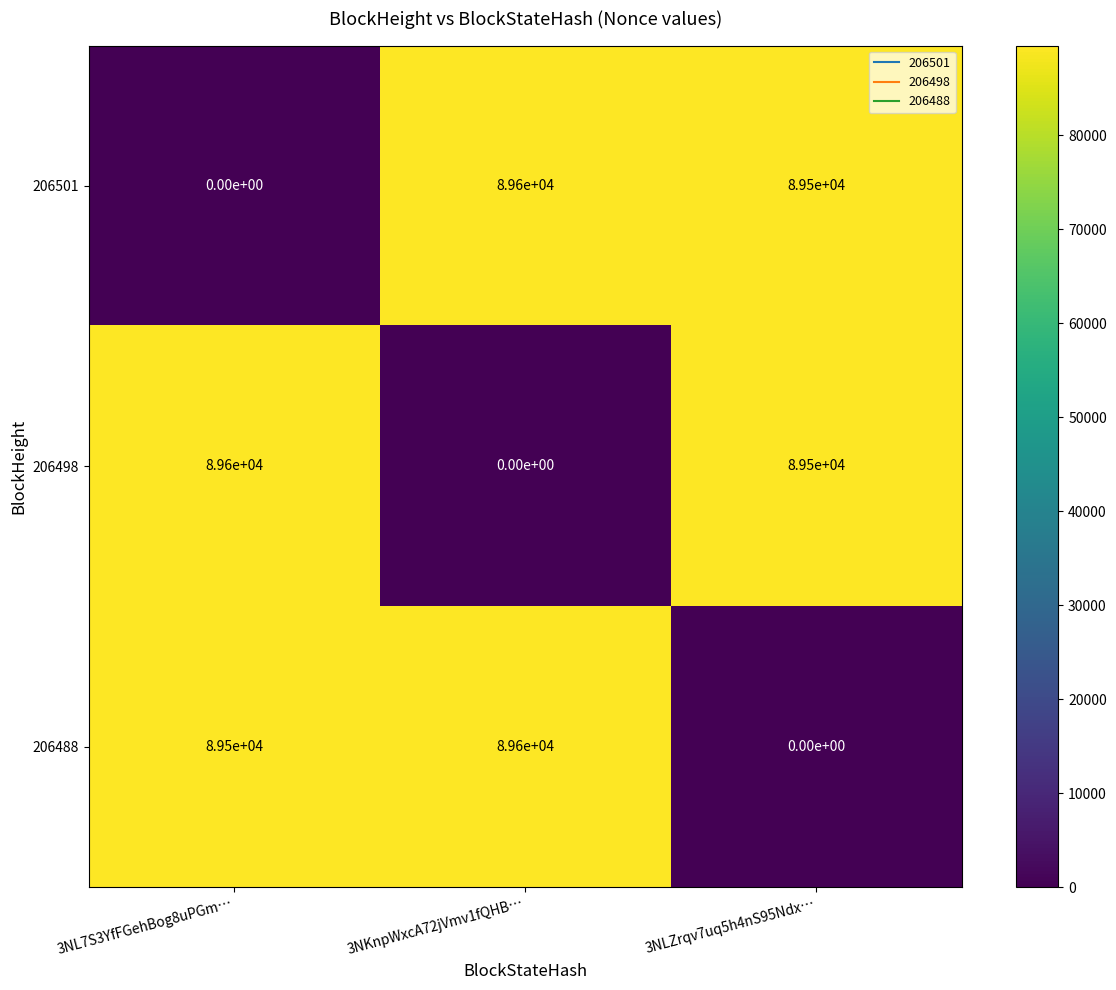

What is the sum of all 206498 values?

179100